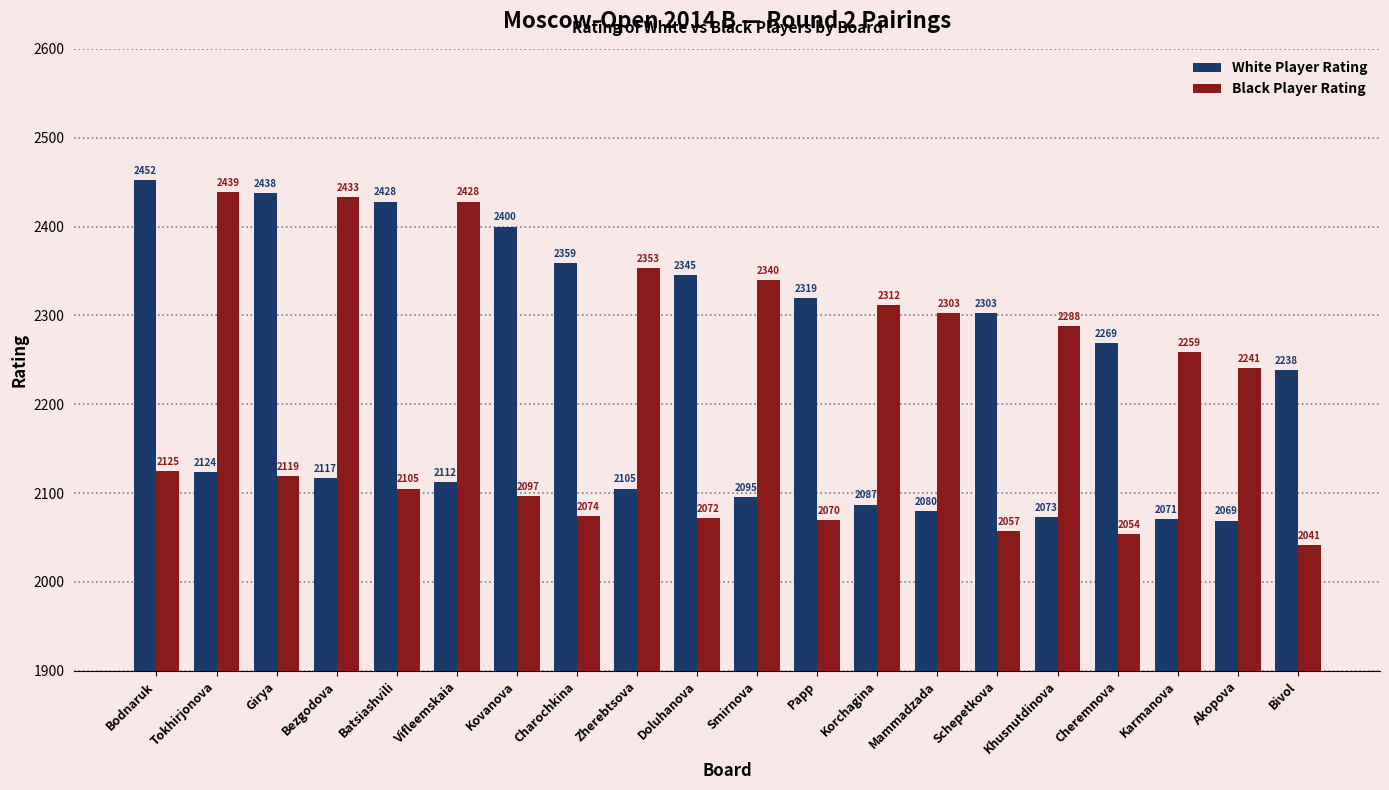

What are all the series names shown in the legend?

White Player Rating, Black Player Rating